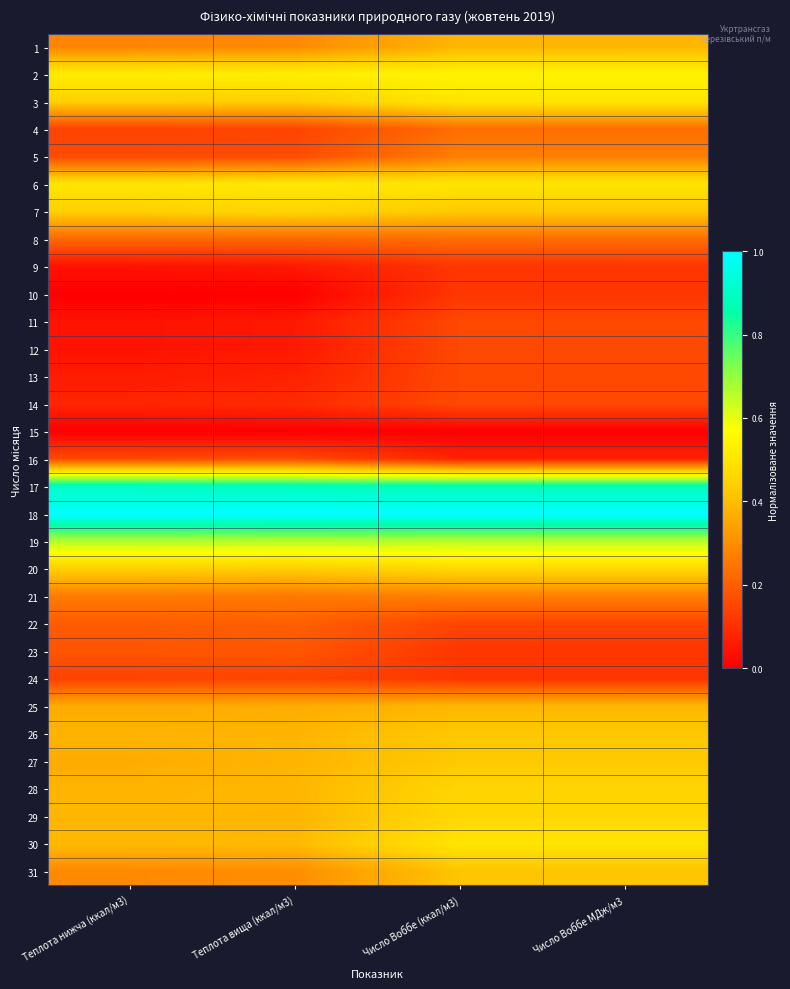

Rank the series at Теплота нижча (ккал/м3) from highest to lowest value.

18, 17, 19, 2, 6, 3, 7, 20, 30, 29, 28, 26, 25, 27, 31, 1, 21, 8, 22, 23, 5, 16, 4, 24, 14, 13, 9, 11, 12, 10, 15